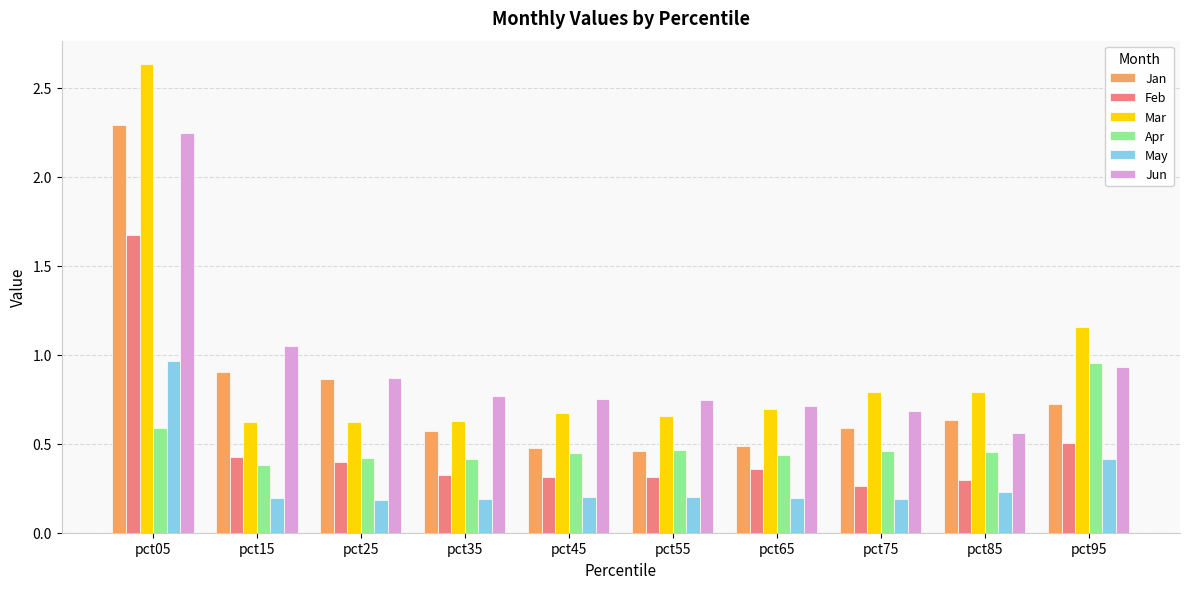

What is the difference between the Jan values at pct05 and pct55?

1.8